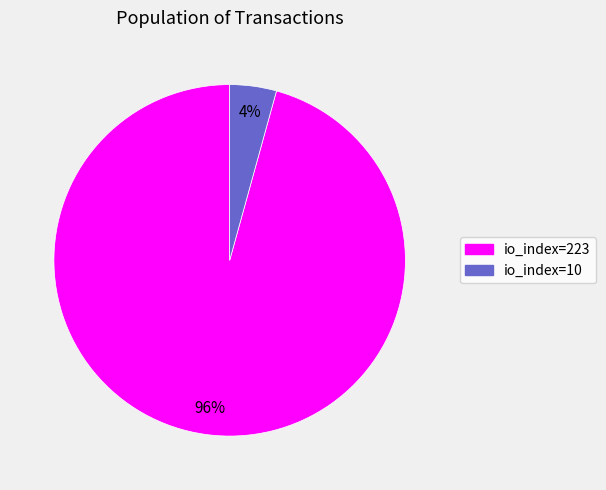

Which slice is the largest?

io_index=223